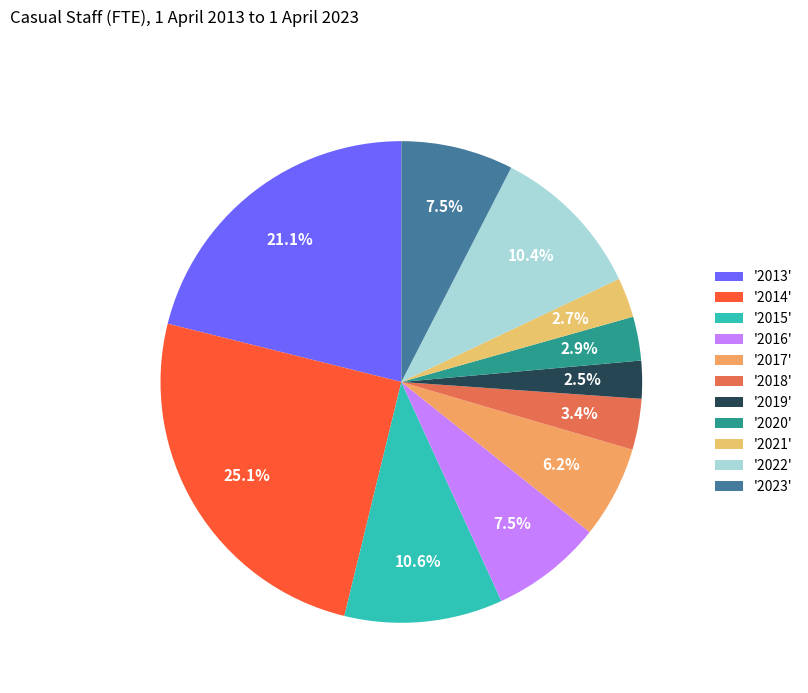

What is the smallest slice in the pie chart?

2019